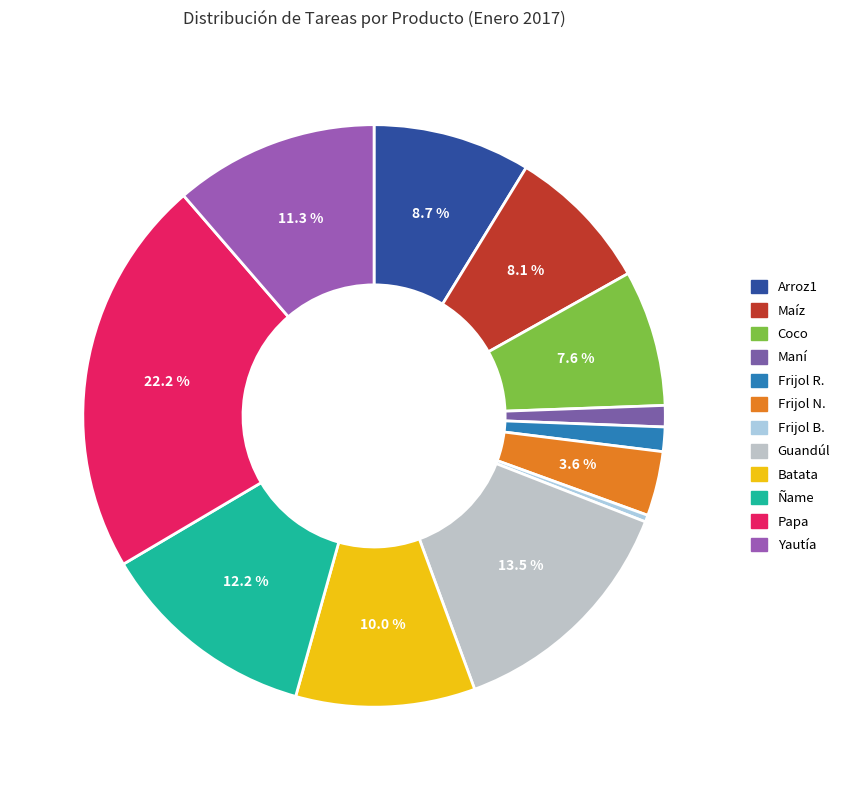

Approximately how many times larger is the value at Maní compared to Coco?

0.2